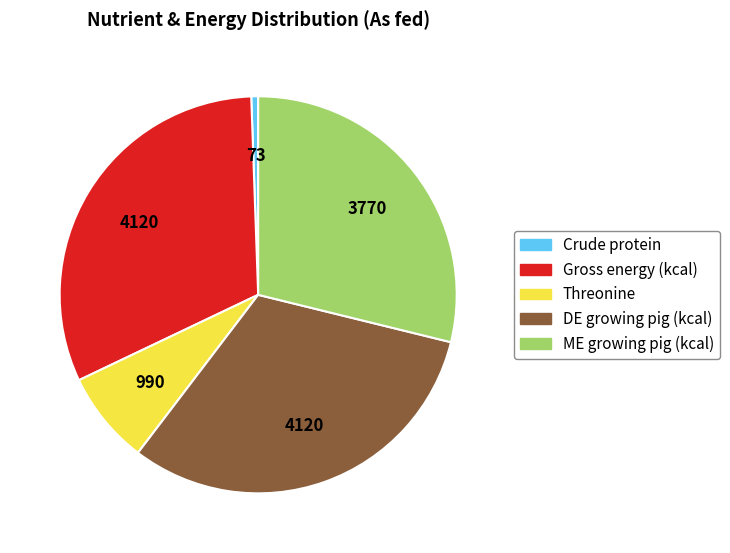

What is the smallest slice in the pie chart?

Crude protein